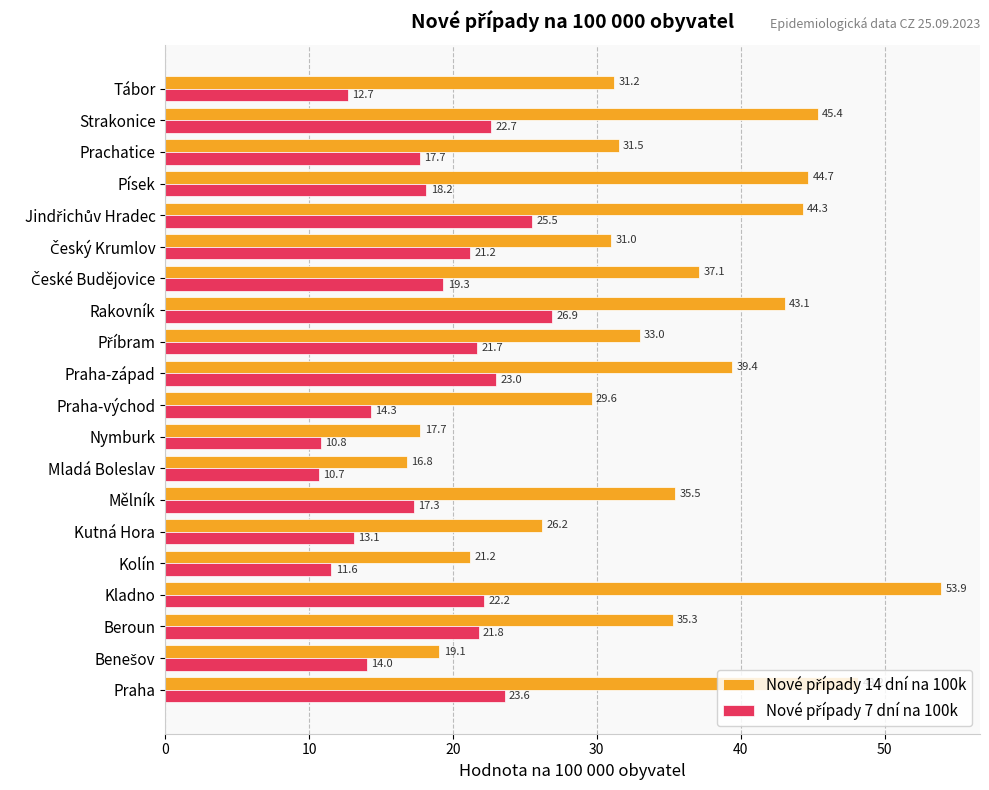

What is the maximum value shown in the chart?

53.9